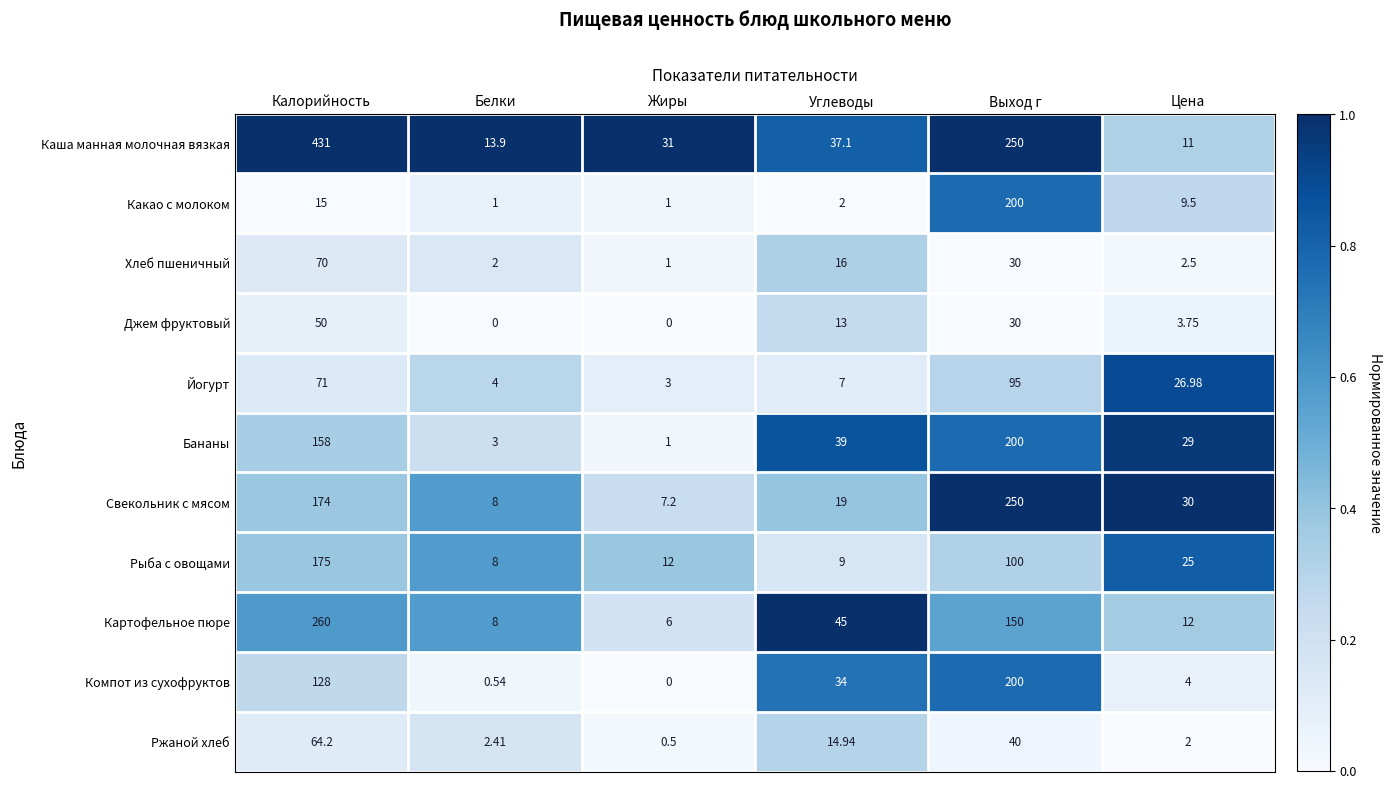

Which series has the largest total across all categories?

Каша манная молочная вязкая